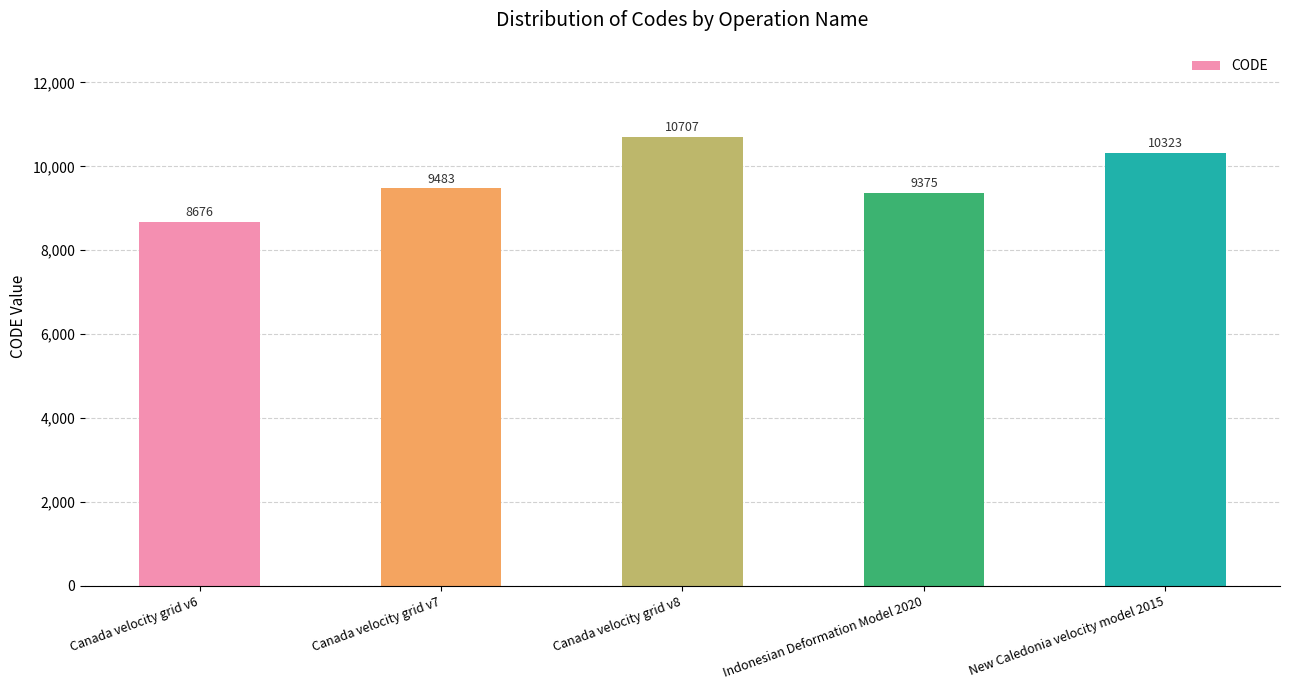

Does the chart contain stacked bars?

No